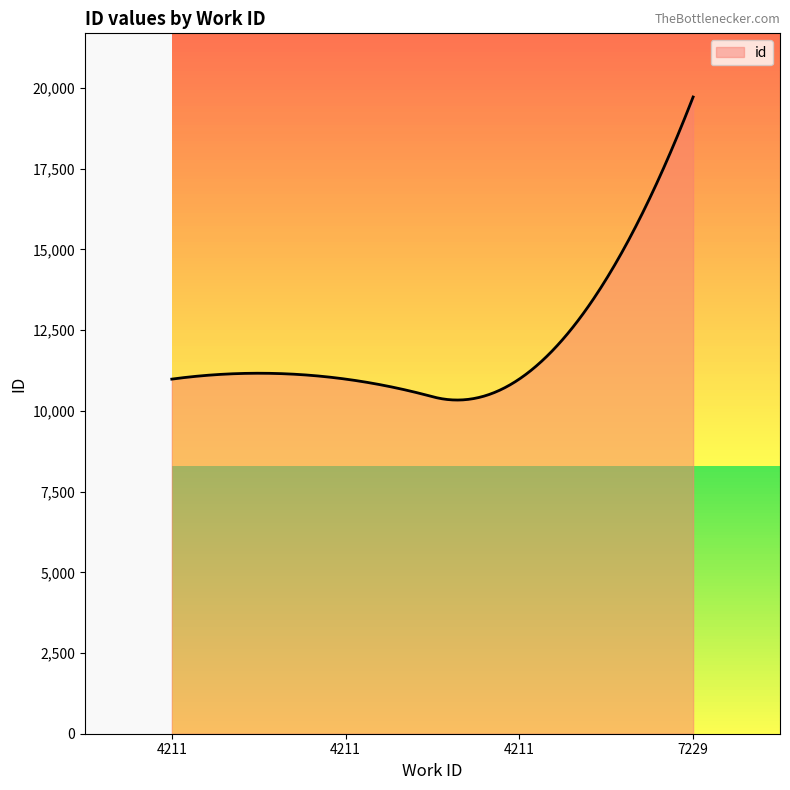

What is the difference between the maximum and minimum values?

9386.6